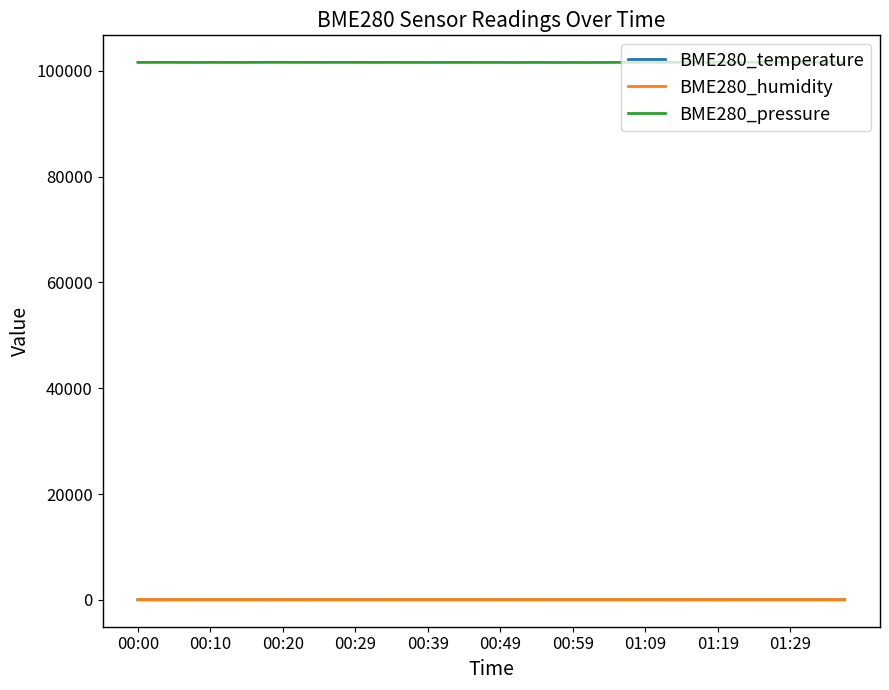

What is the maximum value shown in the chart?

101592.9